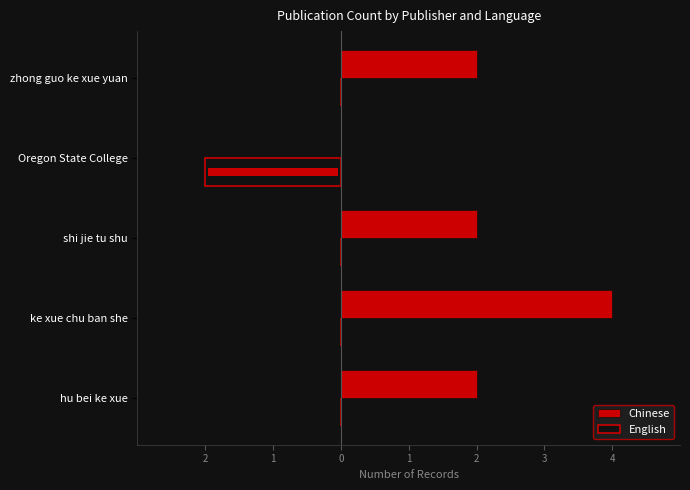

What is the value of the Chinese bar at the 4th from the left?

4